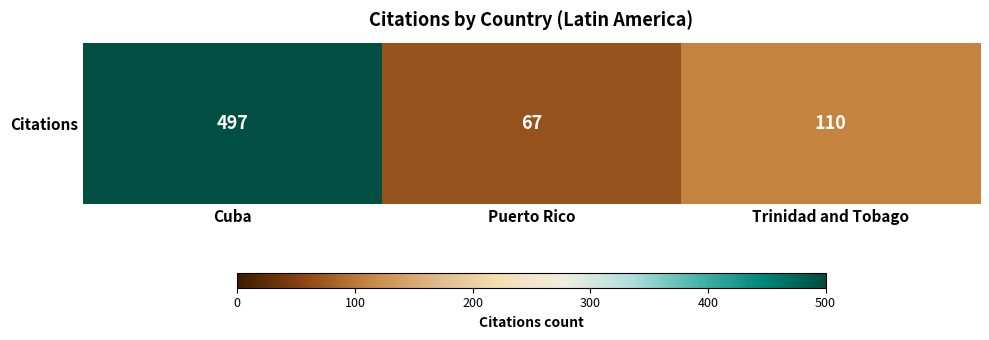

The value at Puerto Rico is 120. True or false?

False